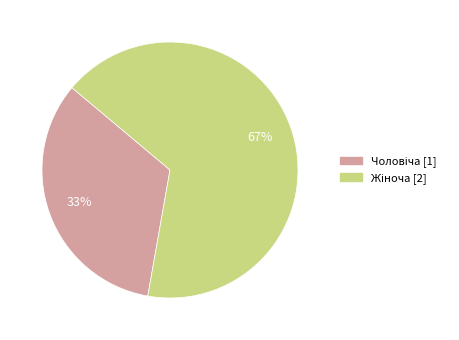

Does any single category account for the majority?

Yes